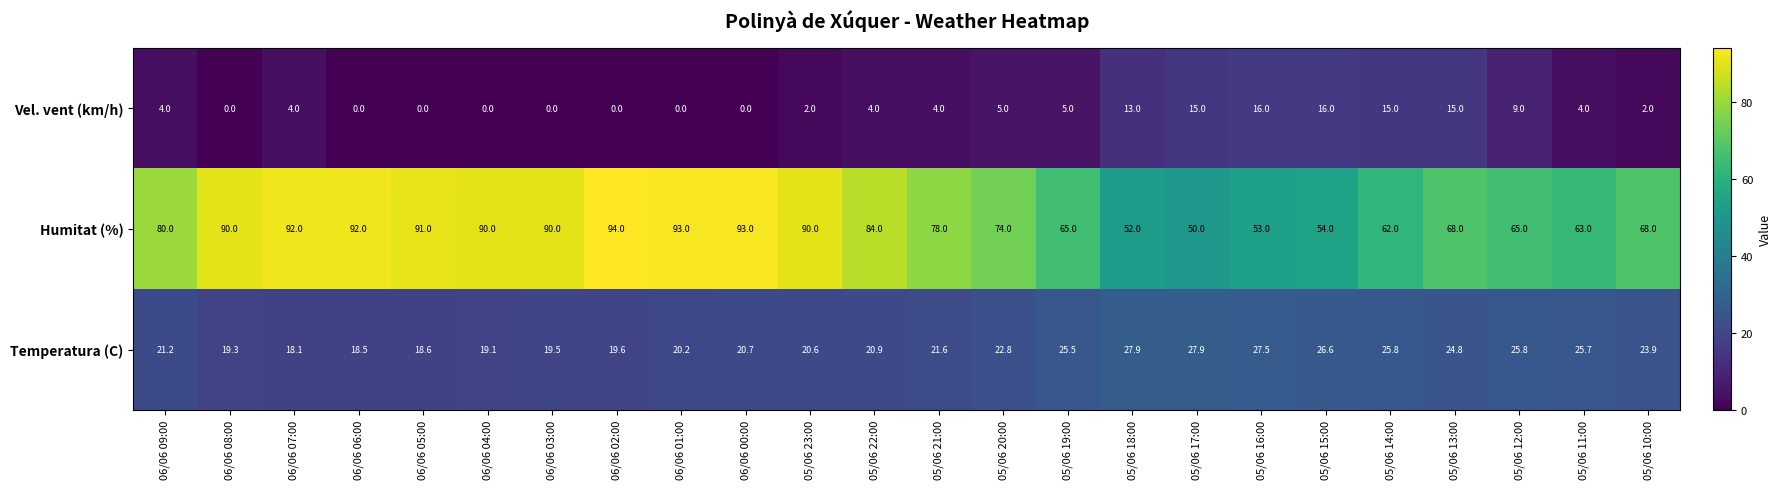

How many categories are shown in the chart?

24